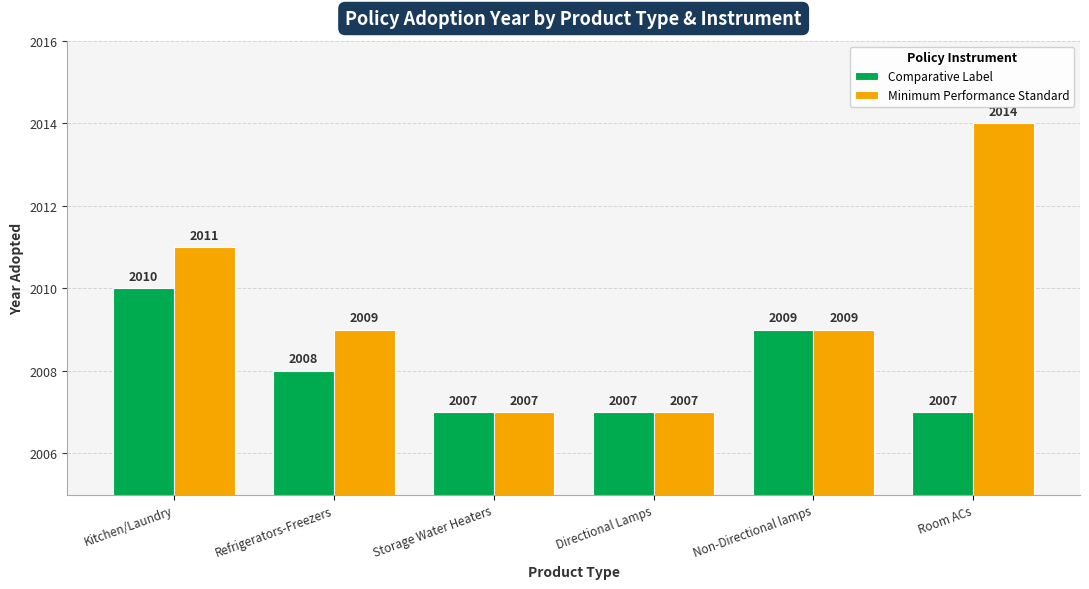

What is the approximate value of Minimum Performance Standard at Kitchen/Laundry?

2011